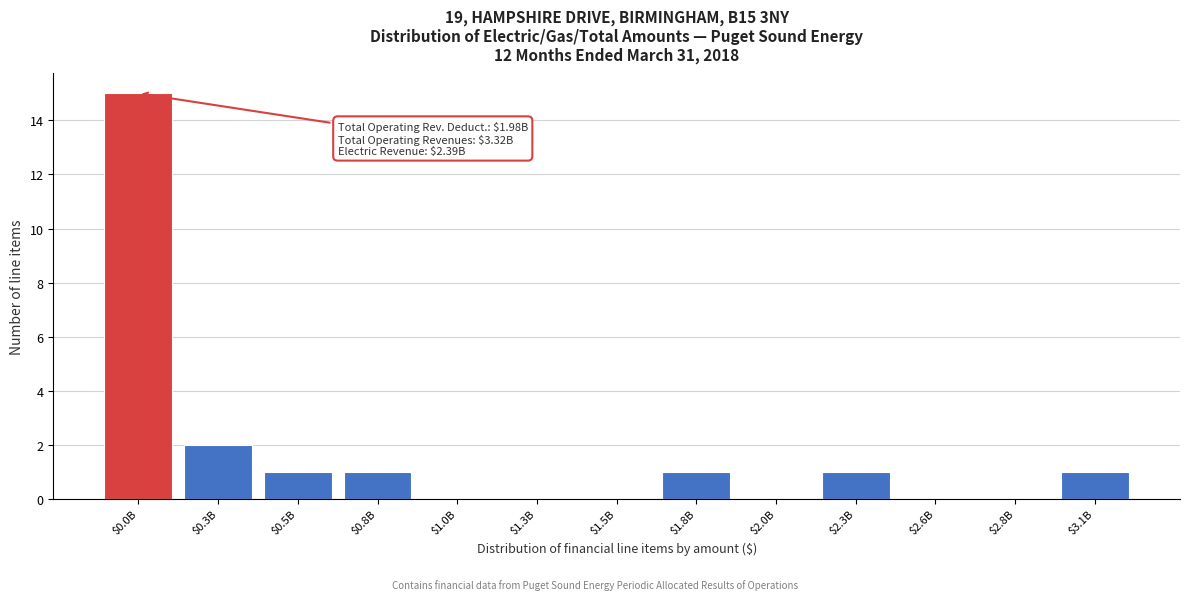

What is the sum of all values?

22